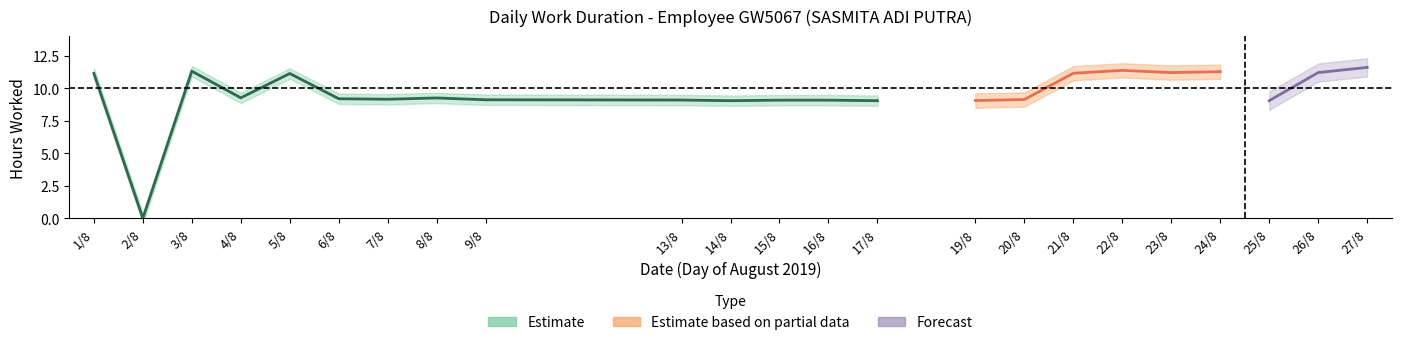

Reading left to right, list all the values displayed in this chart.

1=11.1	2=0.0	3=11.3	4=9.3	5=11.1	6=9.2	7=9.2	8=9.2	9=9.1	13=9.1	14=9.0	15=9.1	16=9.1	17=9.0	19=9.1	20=9.1	21=11.2	22=11.4	23=11.2	24=11.3	25=9.0	26=11.2	27=11.6